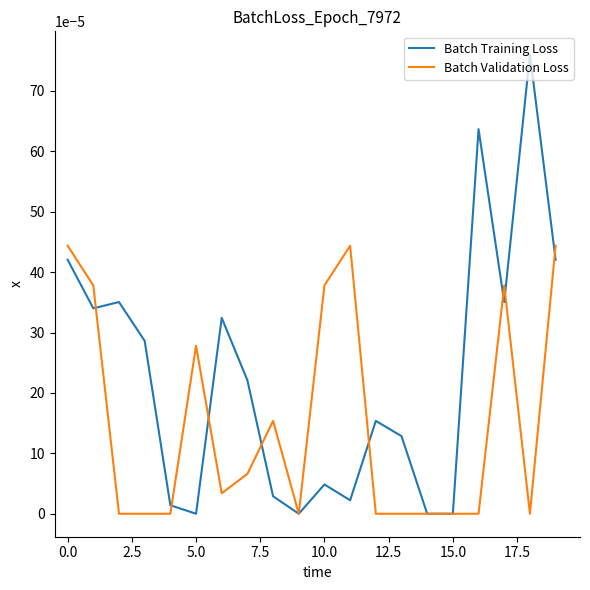

Which series has the widest spread of values?

Batch Training Loss